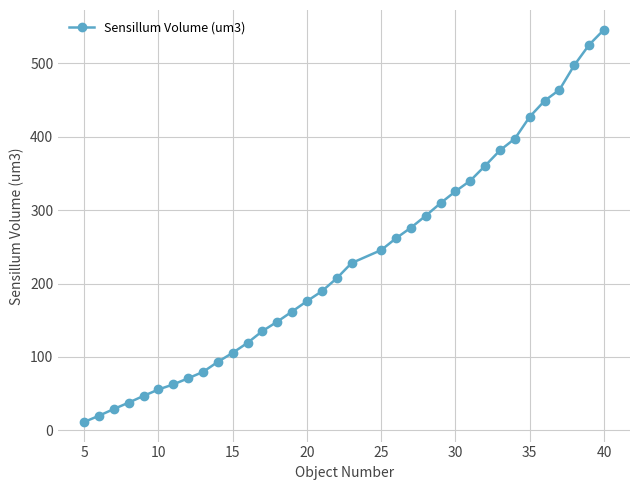

What is the value of the 18th point from the left?

207.1